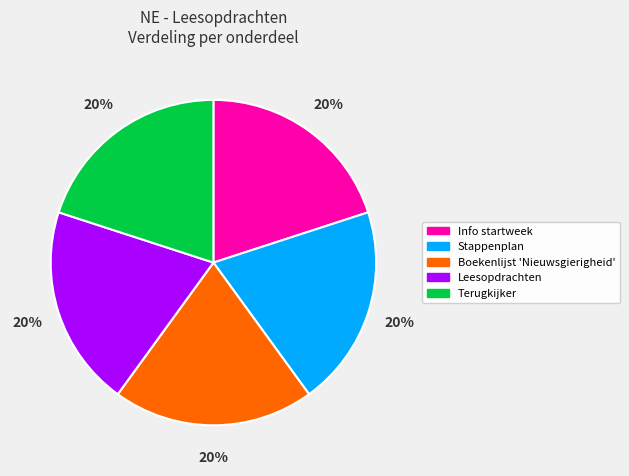

To the nearest percent, what is the combined percentage of Leesopdrachten and Terugkijker?

40%